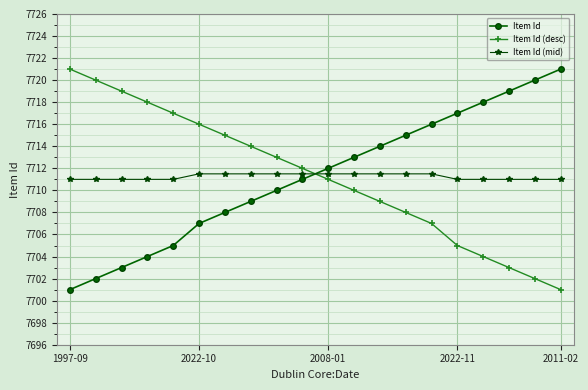

Reading left to right, list all the values displayed in this chart.

Item Id: 7701.0	7702.0	7703.0	7704.0	7705.0	7707.0	7708.0	7709.0	7710.0	7711.0	7712.0	7713.0	7714.0	7715.0	7716.0	7717.0	7718.0	7719.0	7720.0	7721.0
Item Id (desc): 7721.0	7720.0	7719.0	7718.0	7717.0	7716.0	7715.0	7714.0	7713.0	7712.0	7711.0	7710.0	7709.0	7708.0	7707.0	7705.0	7704.0	7703.0	7702.0	7701.0
Item Id (mid): 7711.0	7711.0	7711.0	7711.0	7711.0	7711.5	7711.5	7711.5	7711.5	7711.5	7711.5	7711.5	7711.5	7711.5	7711.5	7711.0	7711.0	7711.0	7711.0	7711.0